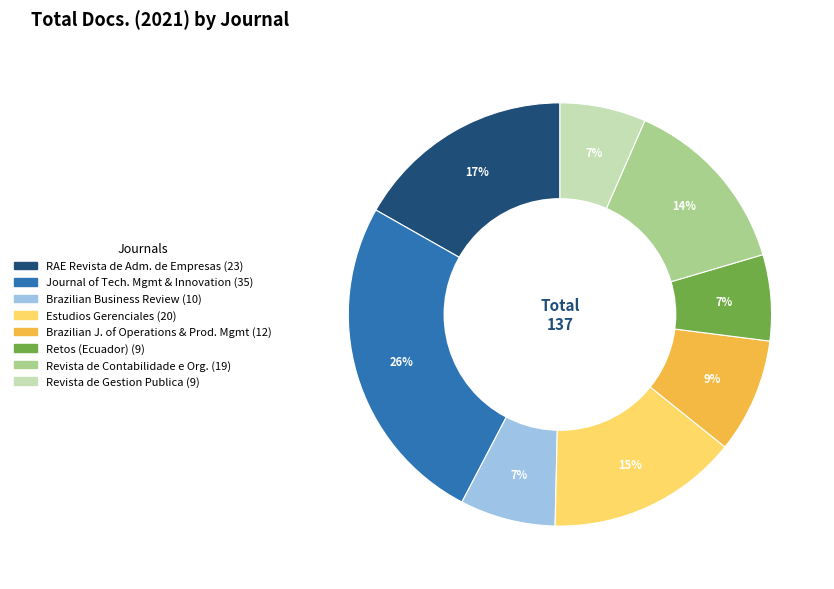

To the nearest percent, what is the difference between the largest and smallest slice percentages?

19%